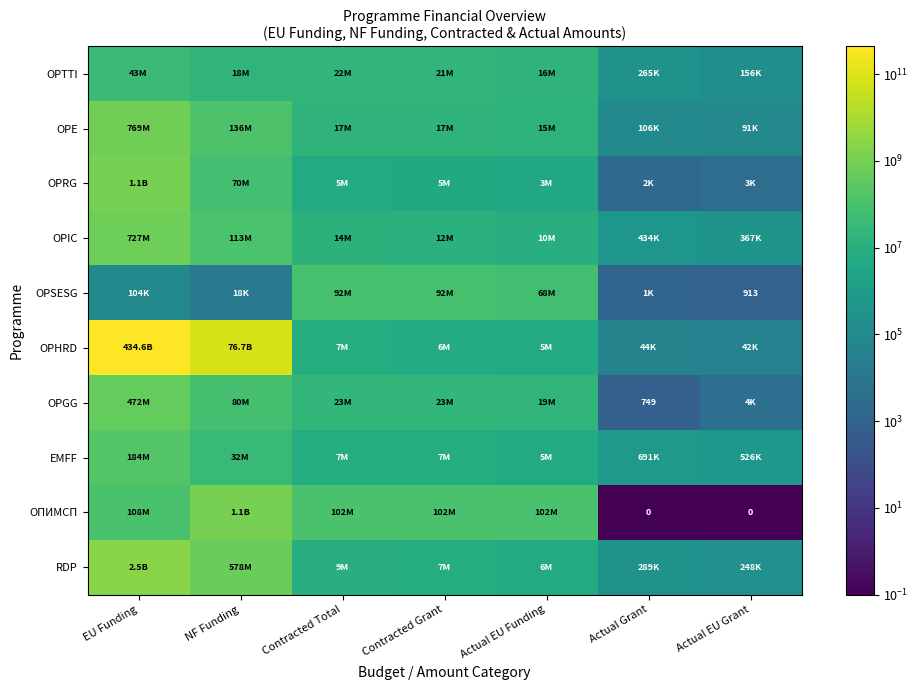

List the series in order of their peak value, lowest first.

OPTTI, OPSESG, EMFF, OPGG, OPIC, OPE, OPRG, ОПИМСП, RDP, OPHRD